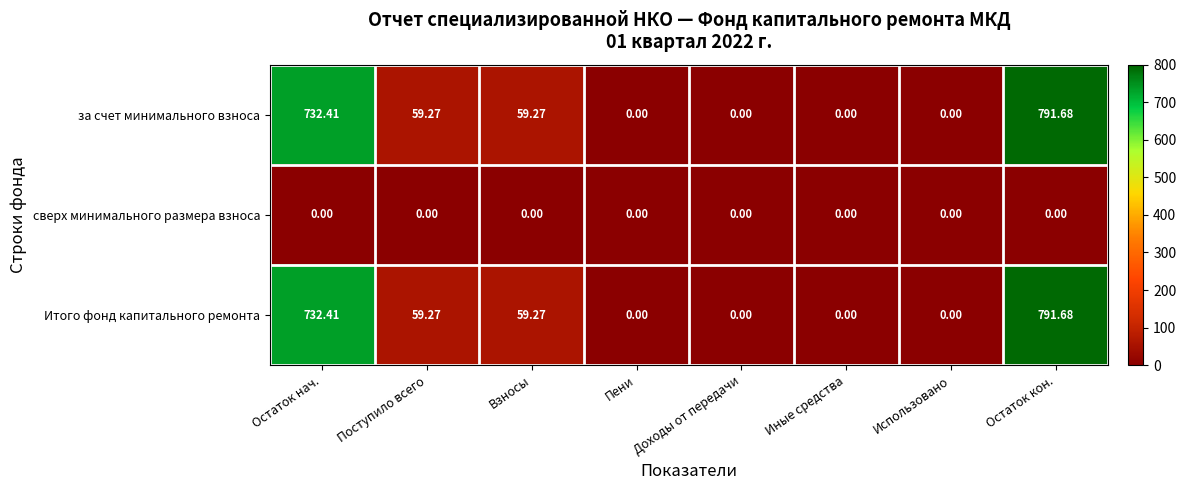

Where does the за счет минимального взноса series first go above 59?

Остаток нач.